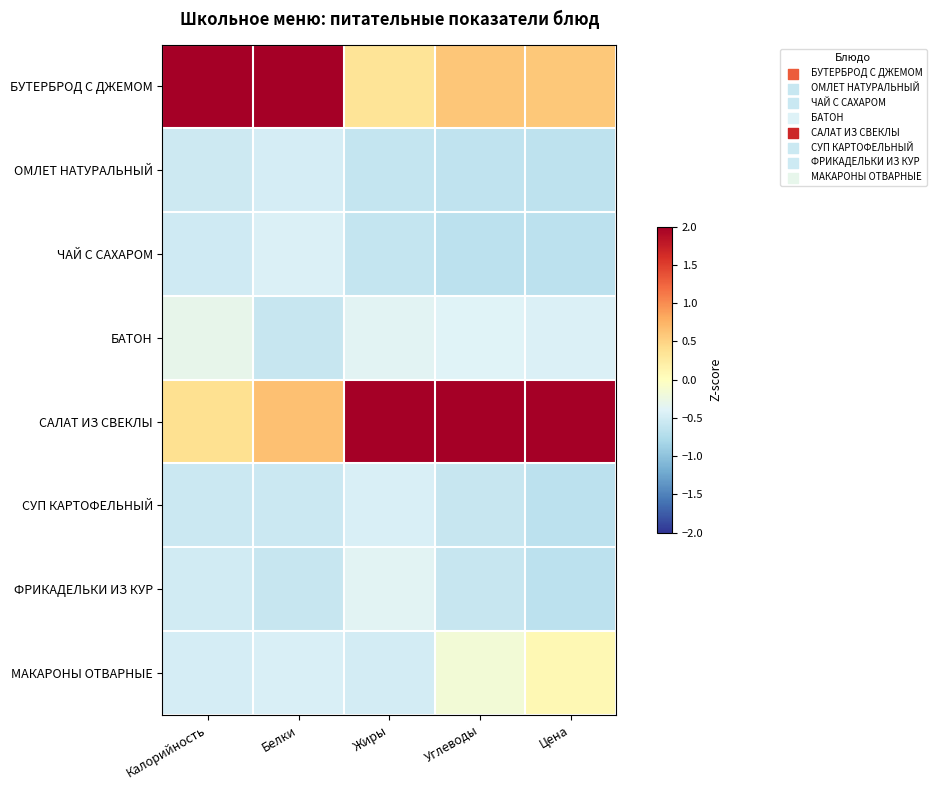

At Калорийность, list the series in order from smallest to largest.

СУП КАРТОФЕЛЬНЫЙ, ОМЛЕТ НАТУРАЛЬНЫЙ, ЧАЙ С САХАРОМ, ФРИКАДЕЛЬКИ ИЗ КУР, МАКАРОНЫ ОТВАРНЫЕ, БАТОН, САЛАТ ИЗ СВЕКЛЫ, БУТЕРБРОД С ДЖЕМОМ